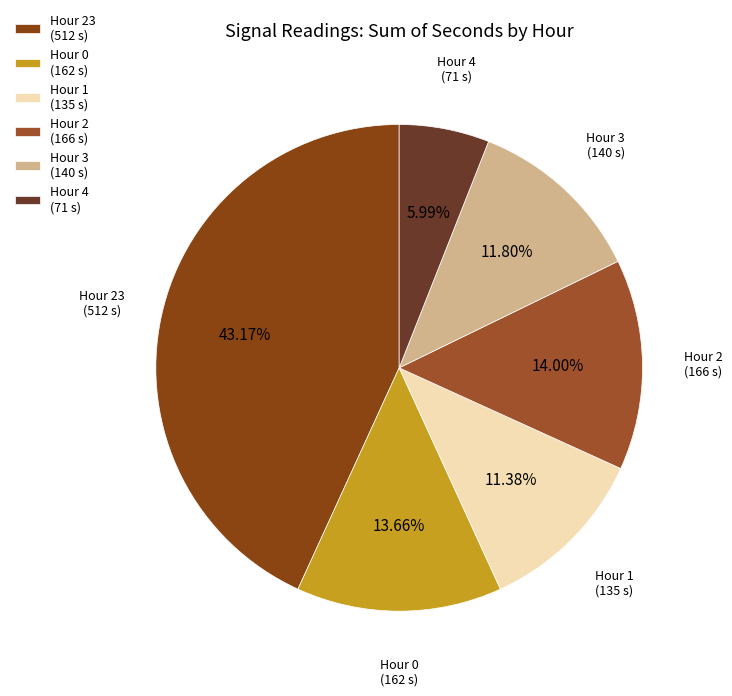

Combined, do Hour 0 (162 s) and Hour 3 (140 s) account for over 50%?

No